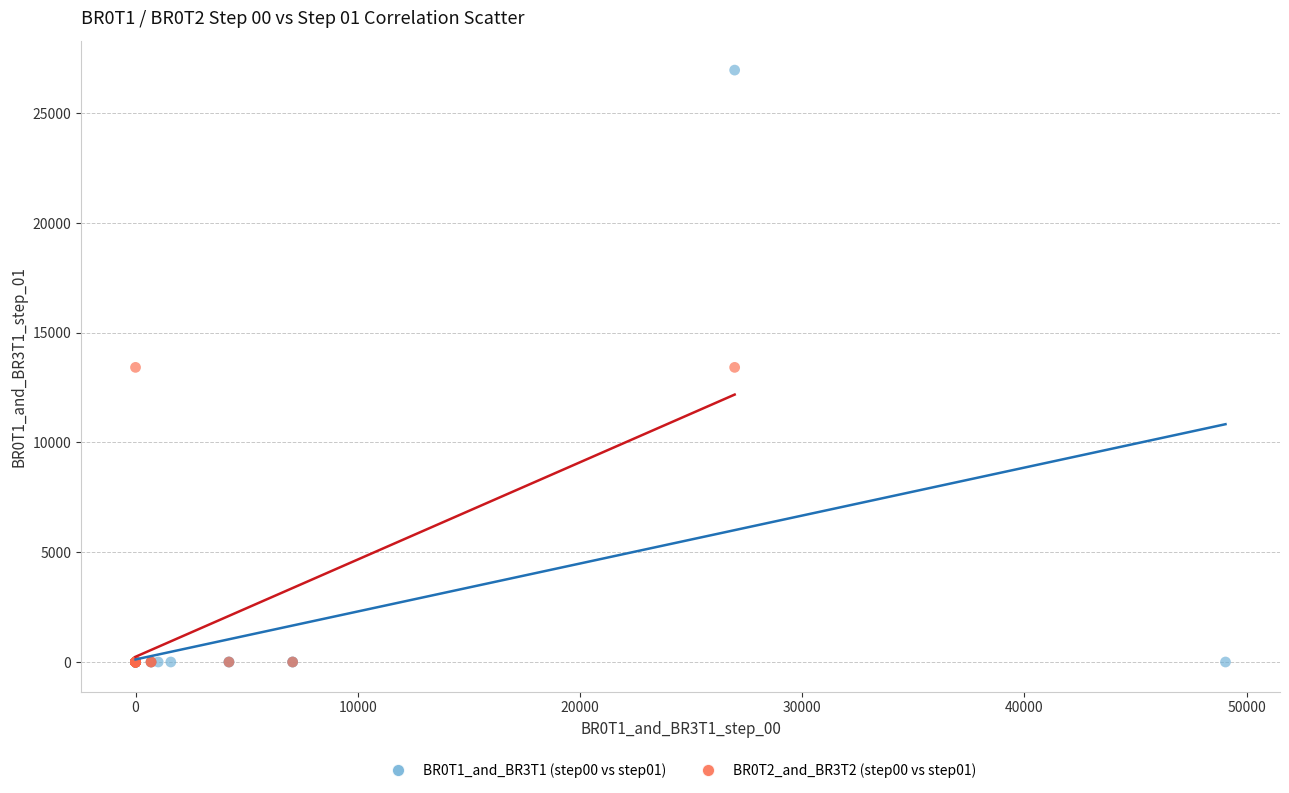

Which series has the widest spread of Y values?

BR0T1_and_BR3T1 (step00 vs step01)